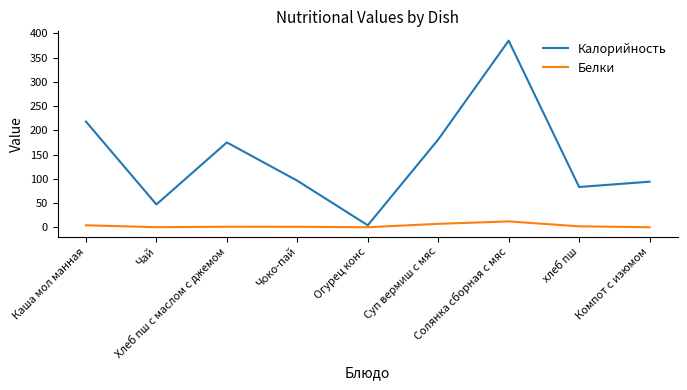

The value of Белки at Чоко-пай is 0.9. True or false?

True